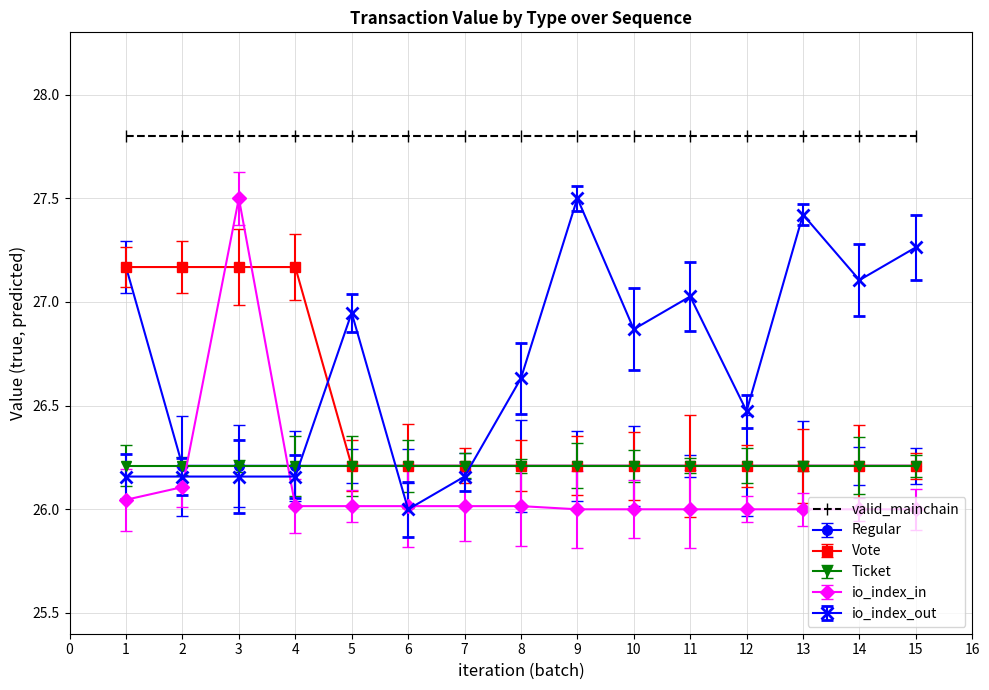

What is the difference between the highest and lowest values at 11?

1.8